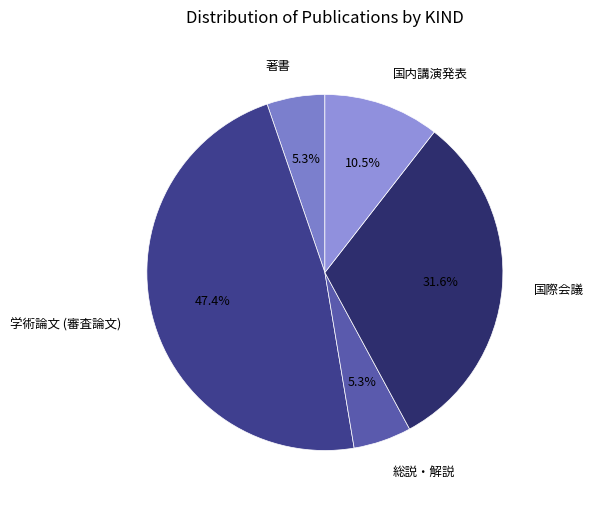

To the nearest percent, what portion does 総説・解説 represent?

5%